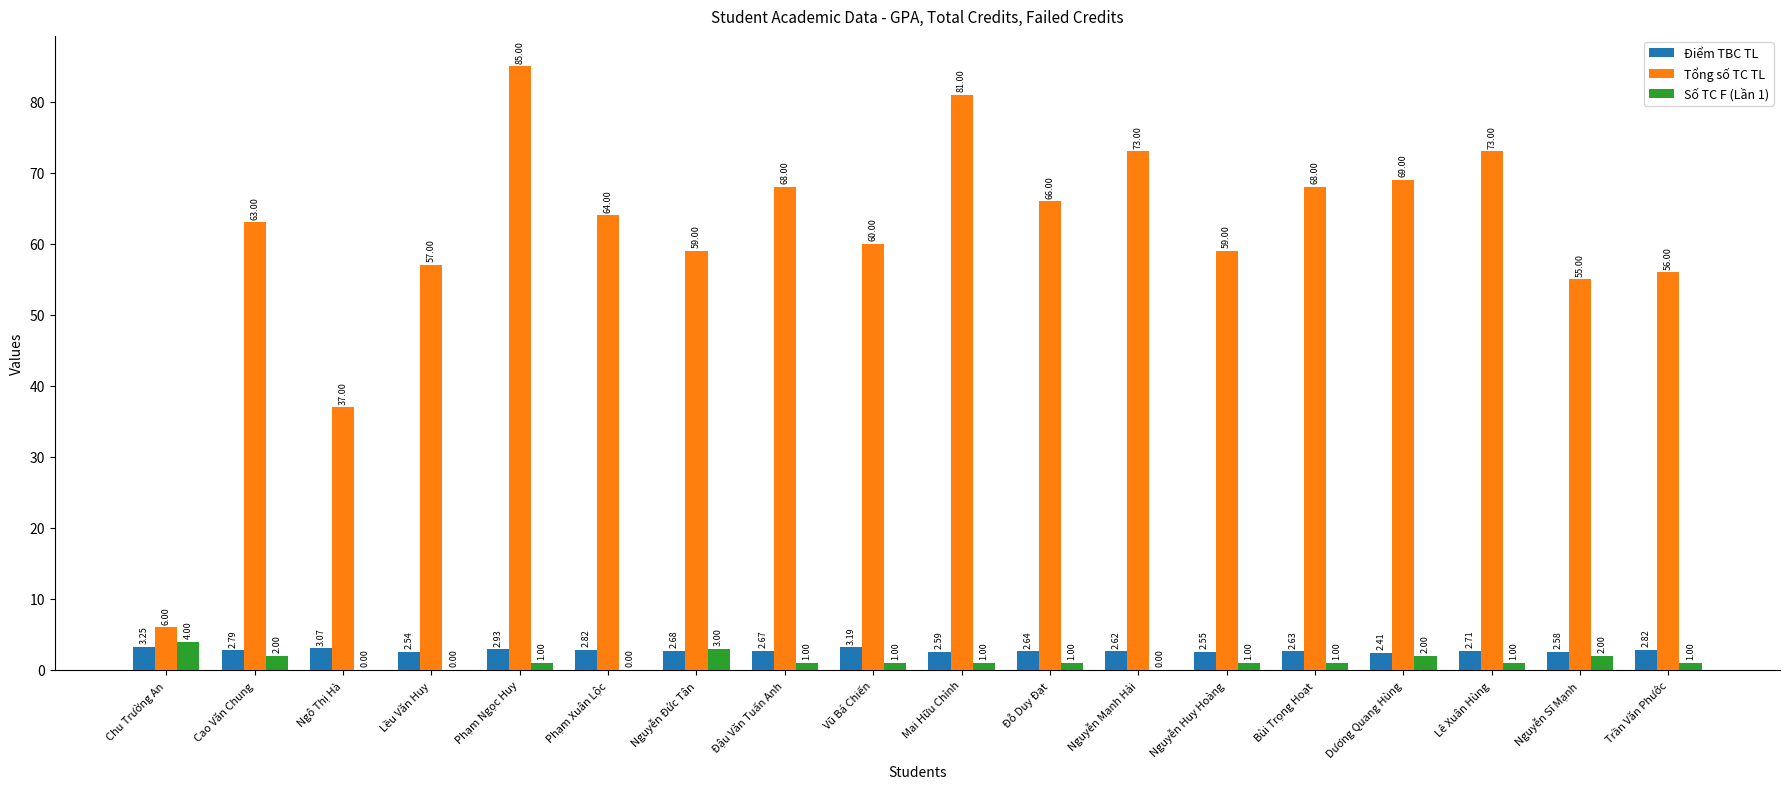

Where is Điểm TBC TL nearest to the value 2?

Dương Quang Hùng